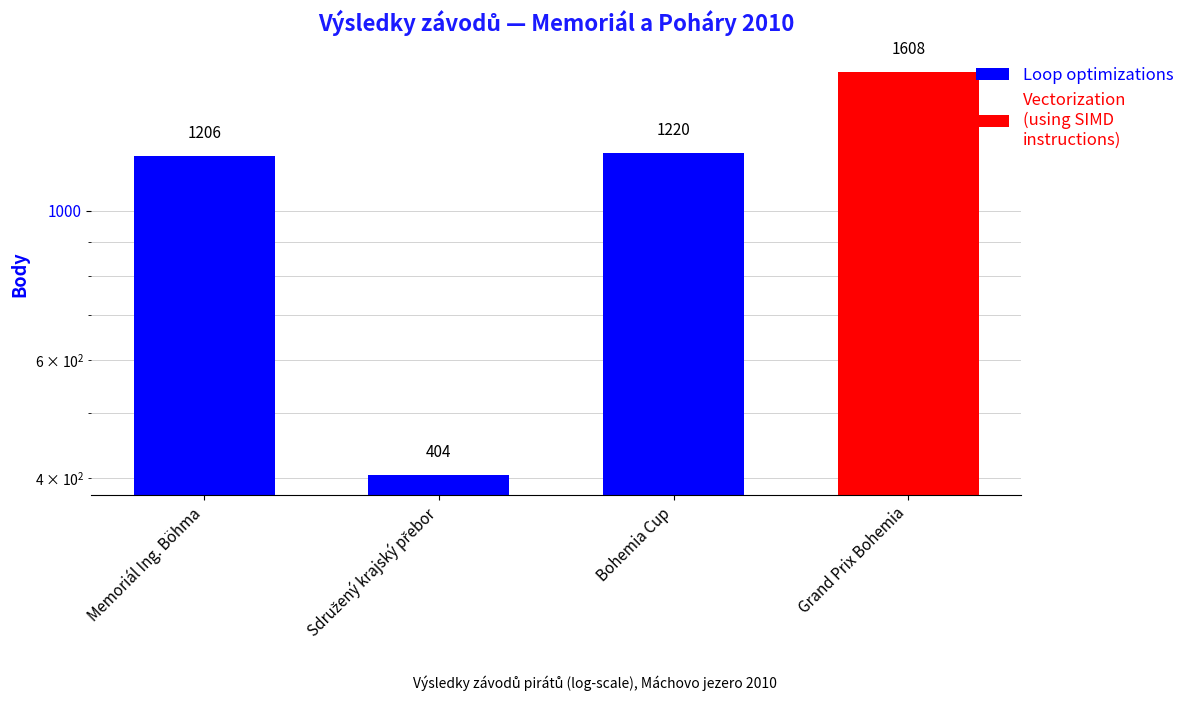

Reading left to right, list all the values displayed in this chart.

Memoriál Ing. Böhma=1206	Sdružený krajský přebor=404	Bohemia Cup=1220	Grand Prix Bohemia=1608